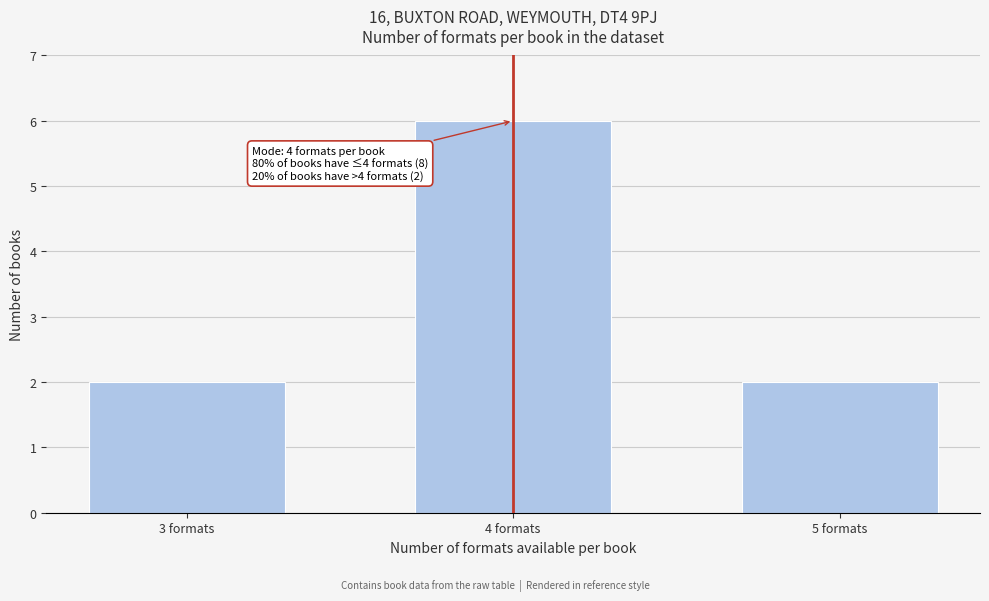

Reading left to right, list all the values displayed in this chart.

2	6	2